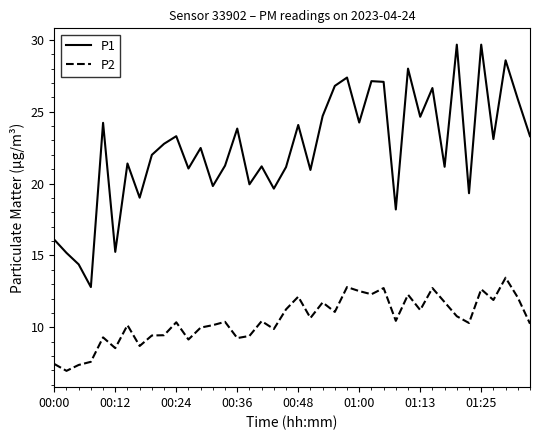

Which series has the largest range (max minus min)?

P1